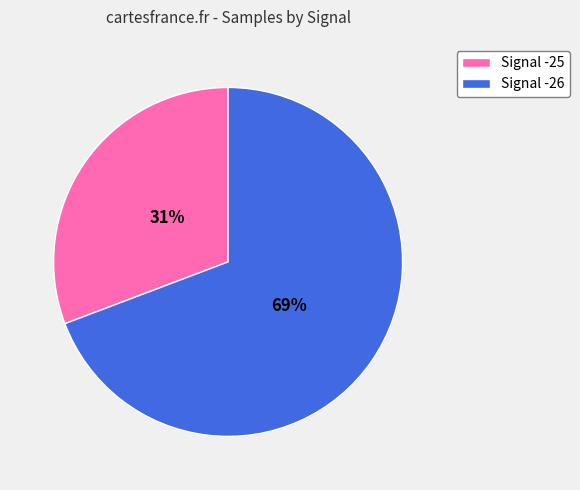

True or false: Signal -25 accounts for 20% of the total.

False